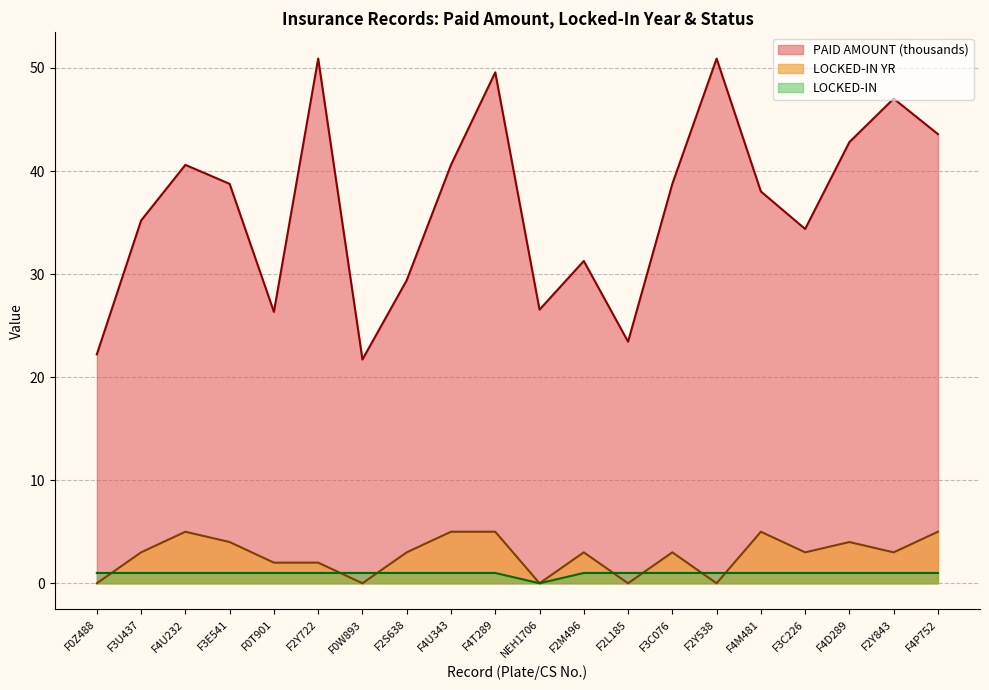

At which category is the sum across all series the highest?

F4T289